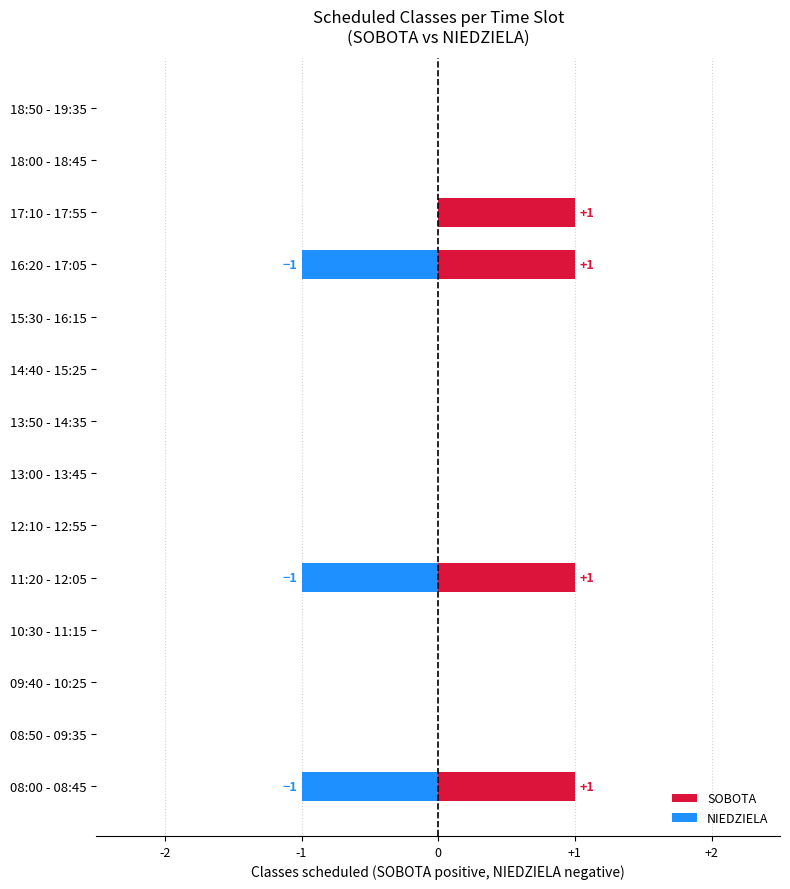

Reading left to right, extract all data points from this chart.

SOBOTA: 1	0	0	0	1	0	0	0	0	0	1	1	0	0
NIEDZIELA: -1	0	0	0	-1	0	0	0	0	0	-1	0	0	0